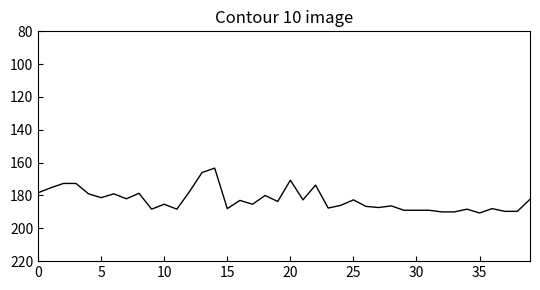

What is the smallest value displayed?

163.3